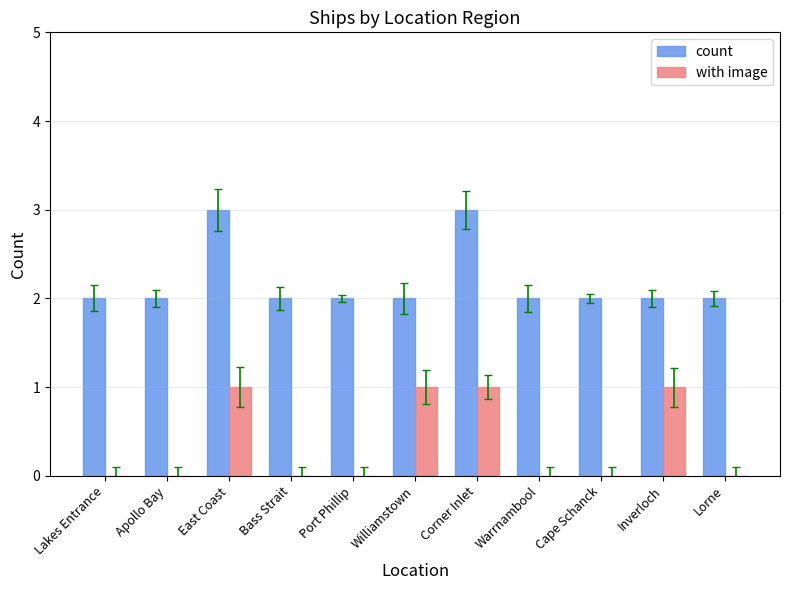

Are the bars horizontal?

No